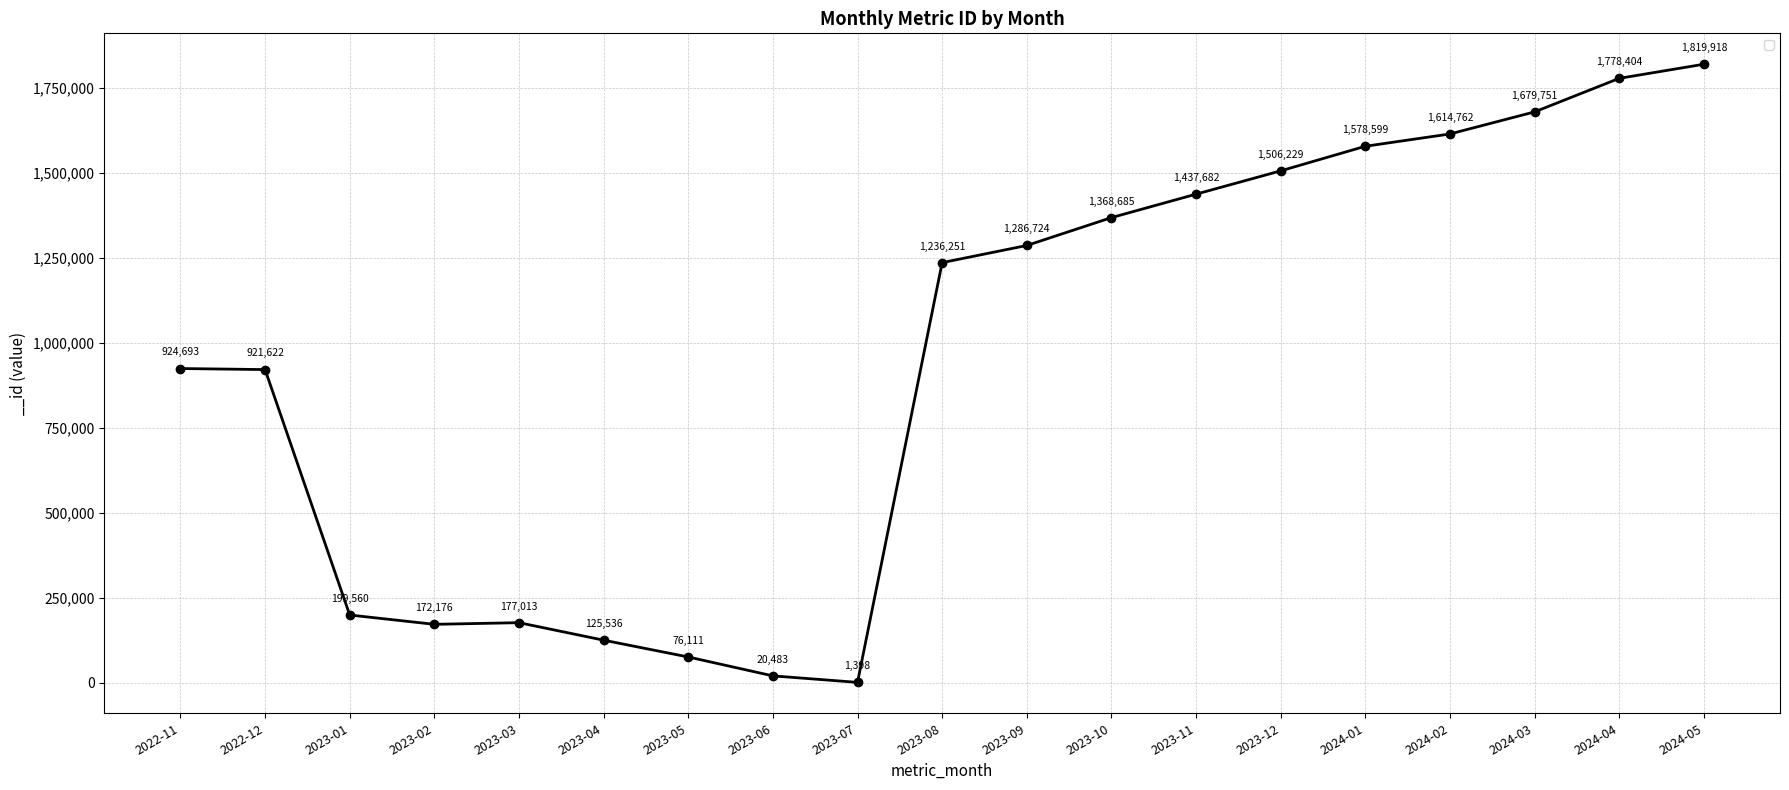

How many interior local valleys (lower than both neighbors) does the data have?

2